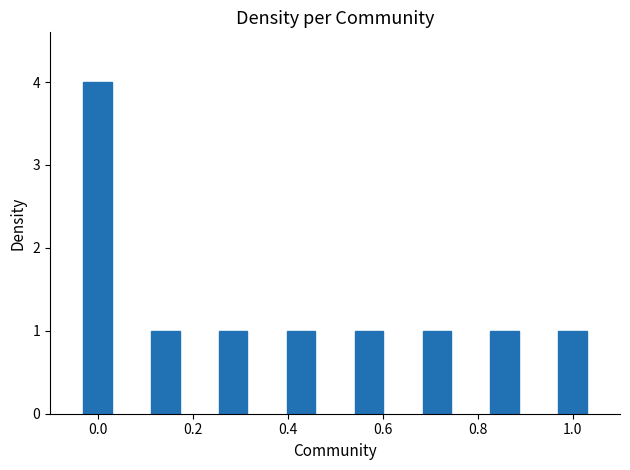

What is the sum of all values?

11